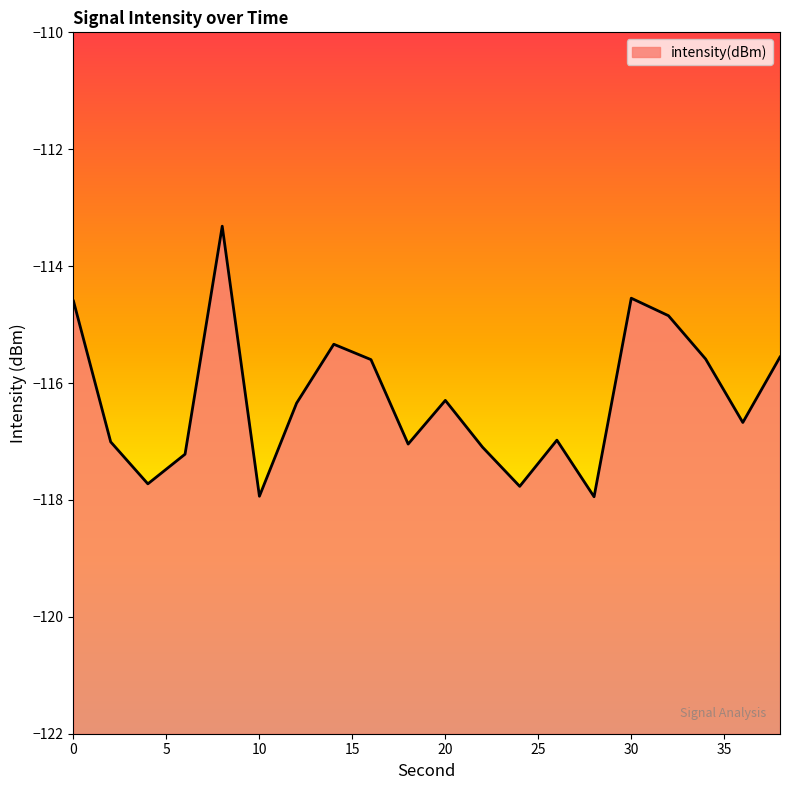

What is the smallest value displayed?

-117.9